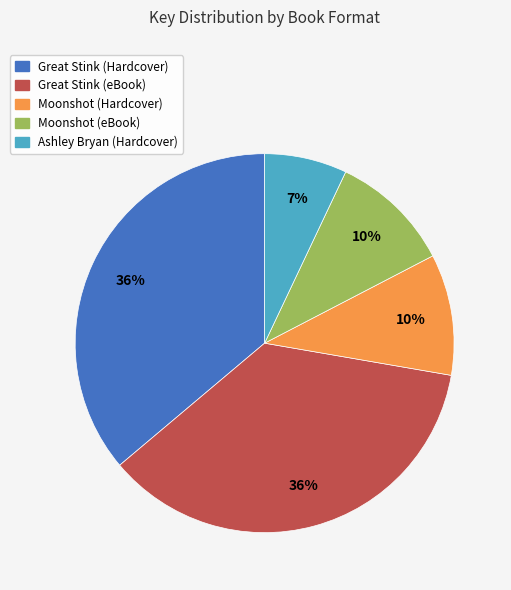

How many slices are in this pie chart?

5